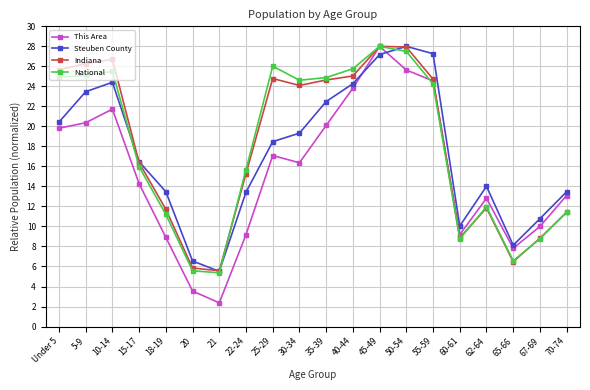

Where is the first local minimum for Indiana?

21